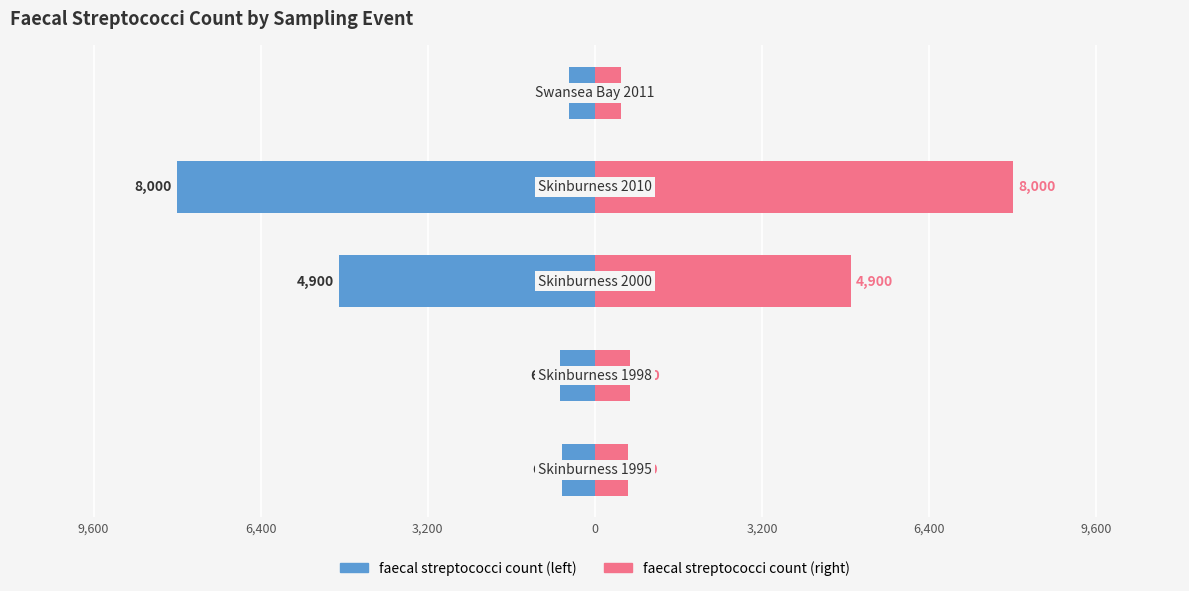

Count the number of data series in this chart.

2